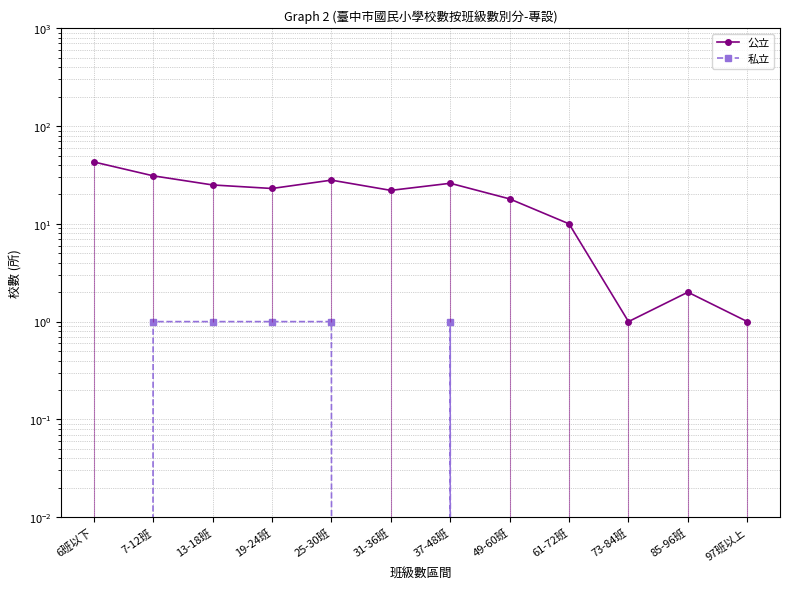

What is the total value across all series at 85-96班?

2